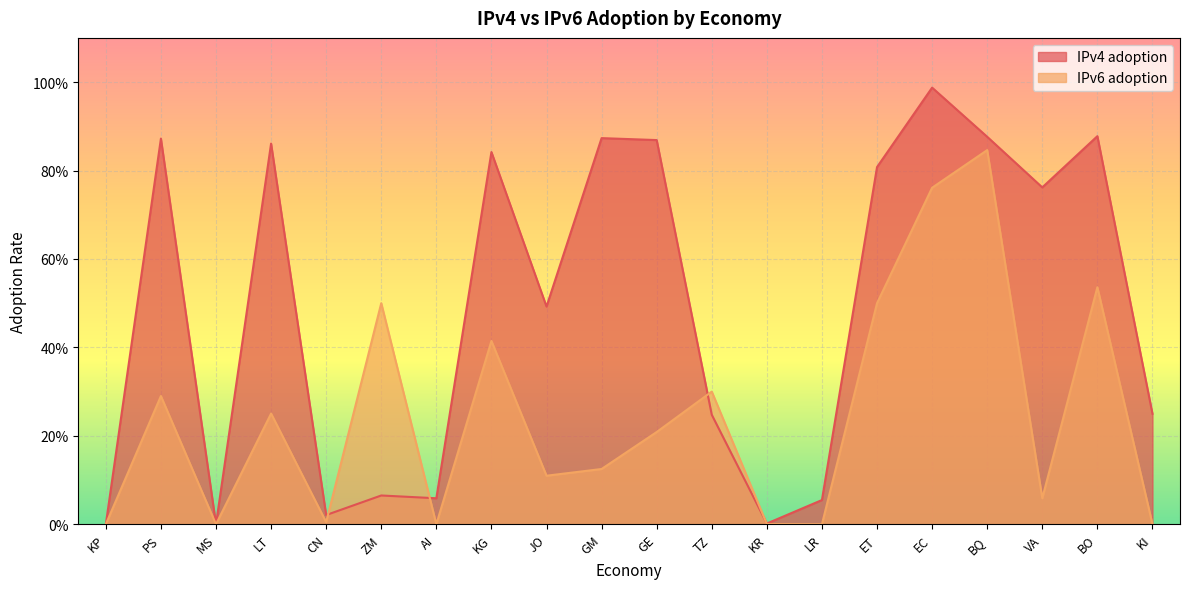

At which label is IPv6 adoption closest to 0?

KP